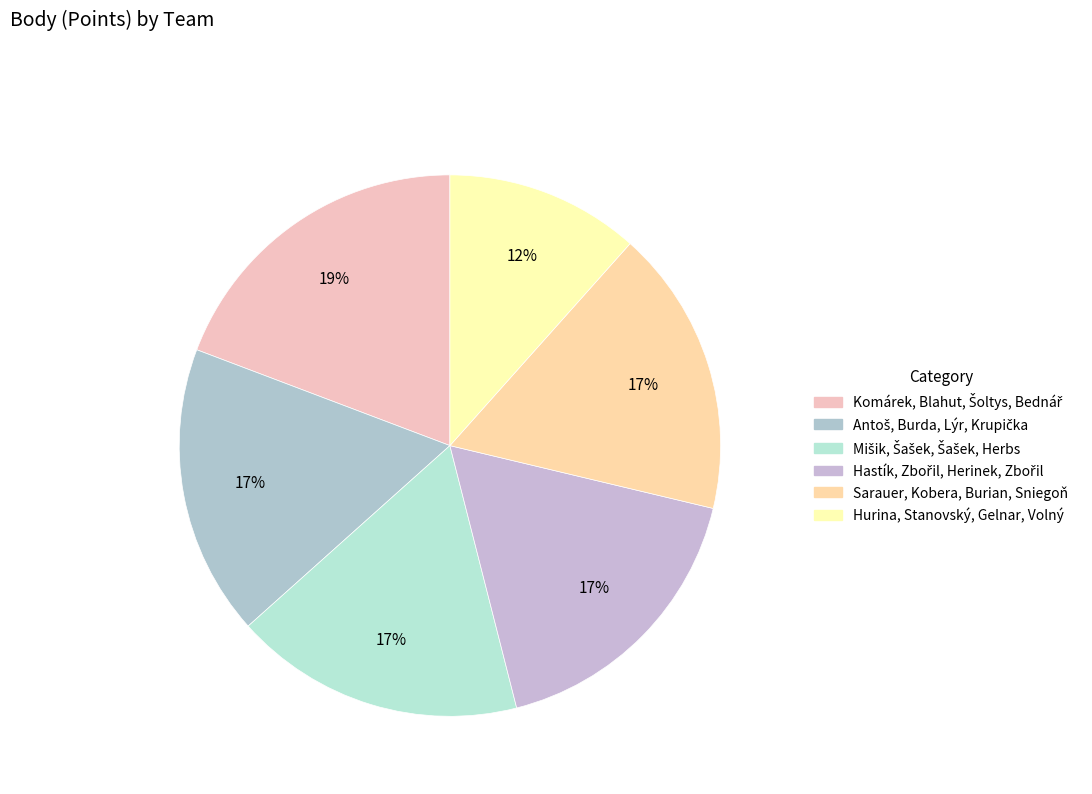

How many slices are in this pie chart?

6